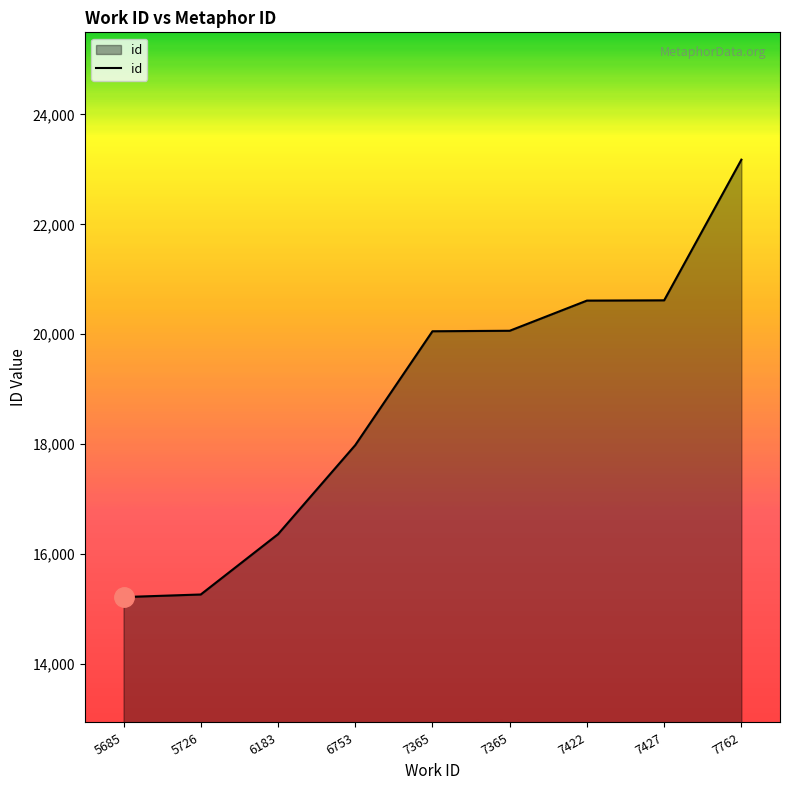

Rank the categories by value from lowest to highest.

5685, 5726, 6183, 6753, 7365, 7365, 7422, 7427, 7762